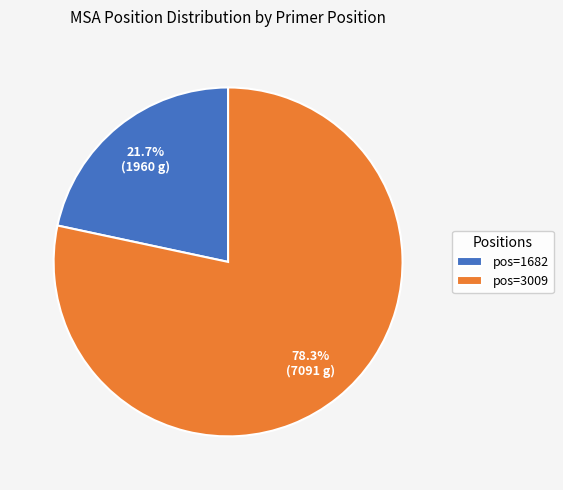

What is the majority slice?

pos=3009